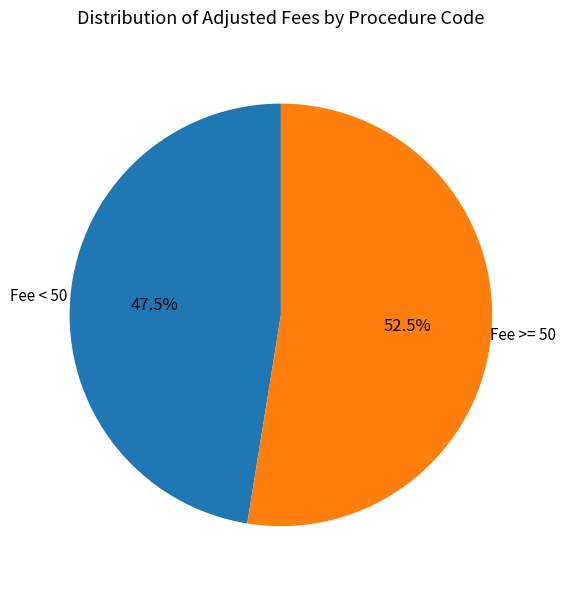

To the nearest percent, what is the average slice percentage?

50%